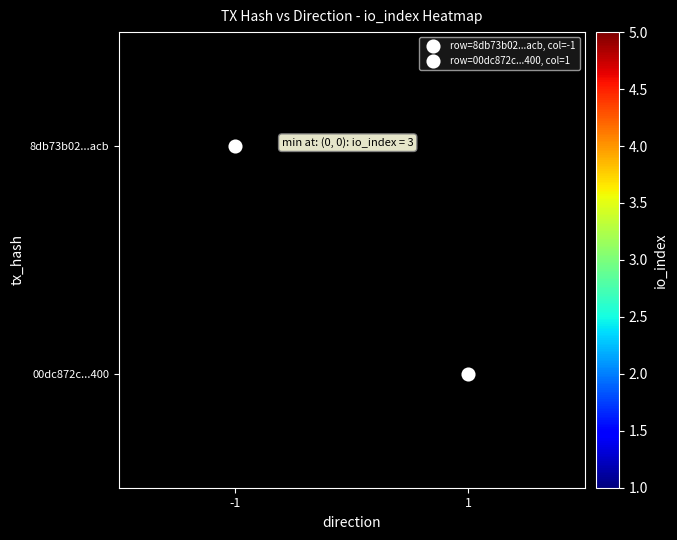

Reading left to right, list all the values displayed in this chart.

8db73b02...acb: -1=4	1=0
00dc872c...400: -1=0	1=3